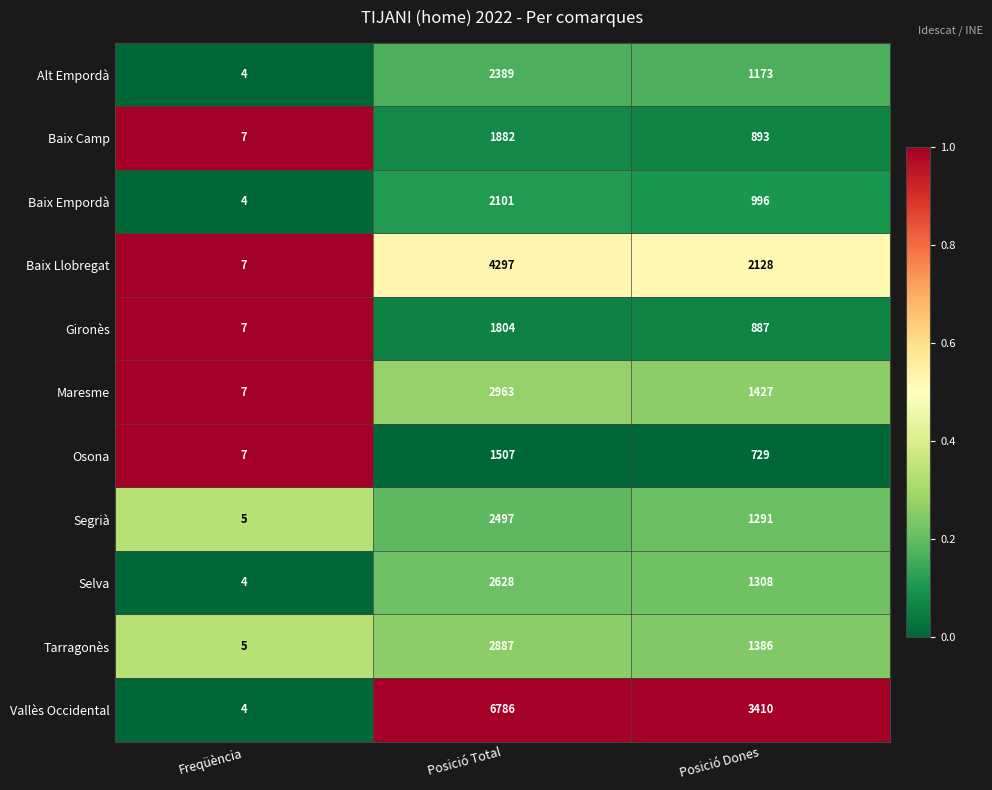

Which series has the widest spread of values?

Vallès Occidental